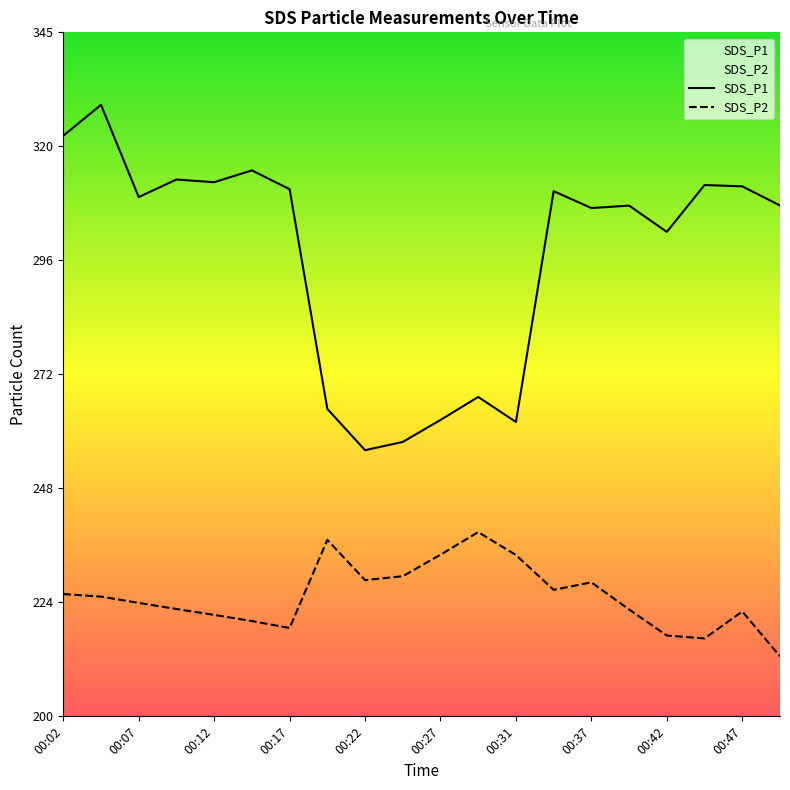

At how many categories does at least one series exceed 260?

18